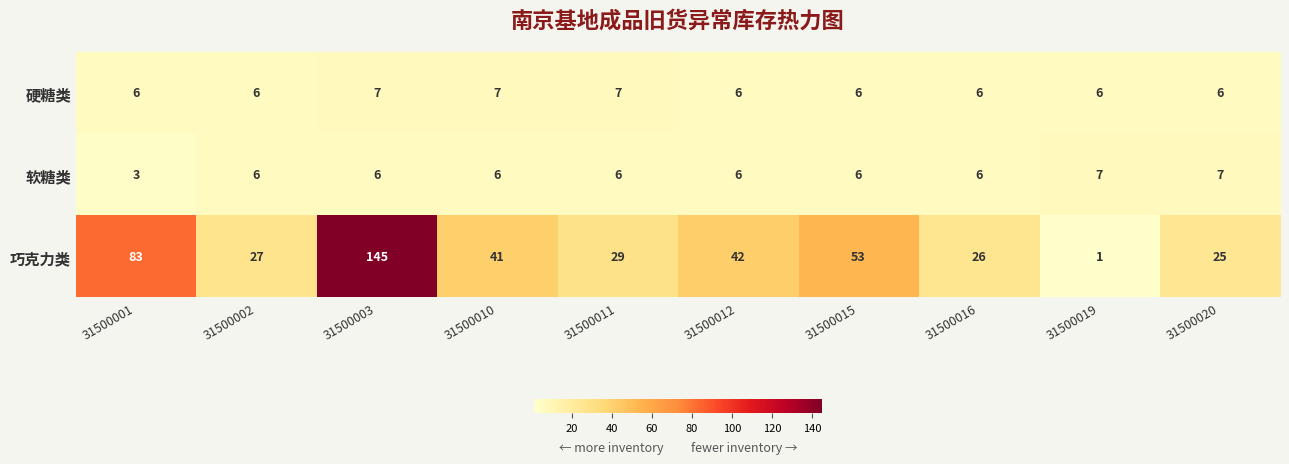

At 31500020, list the series in order from smallest to largest.

硬糖类, 软糖类, 巧克力类